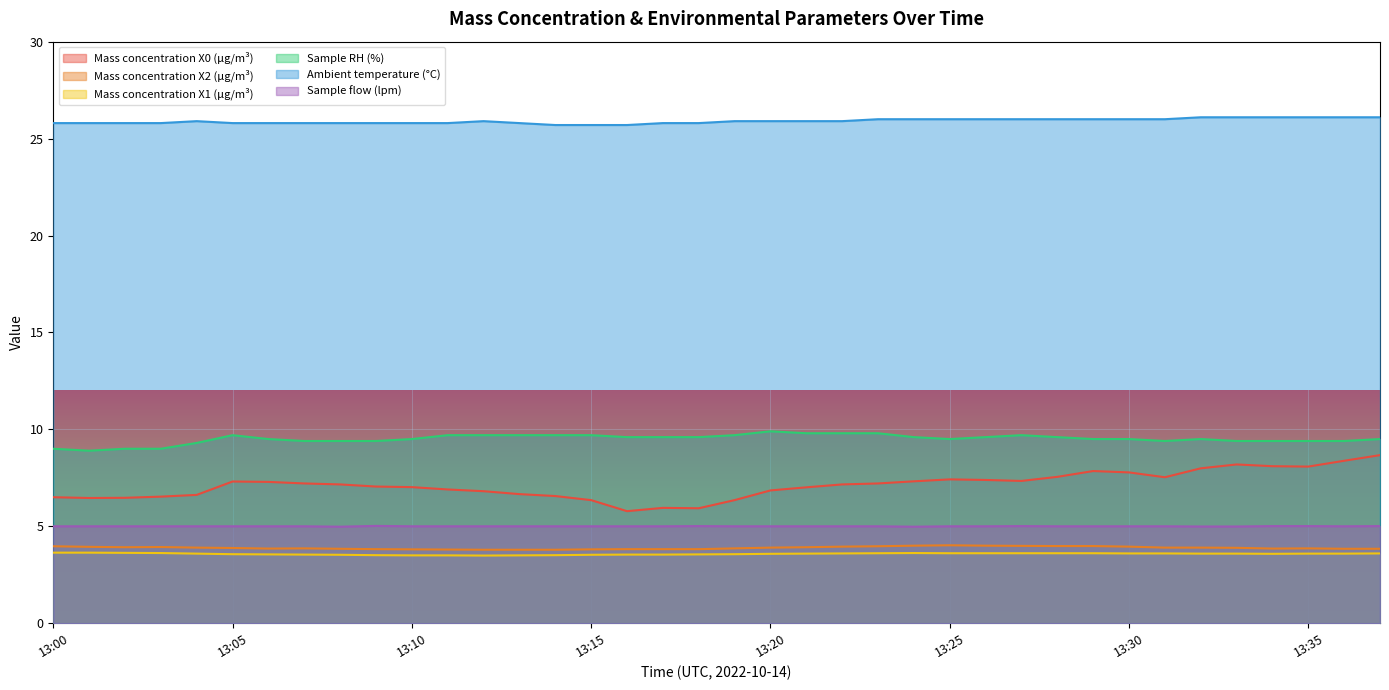

Reading left to right, extract all data points from this chart.

Mass concentration X0 (μg/m³): 13:00=6.5	13:01=6.5	13:02=6.5	13:03=6.5	13:04=6.6	13:05=7.3	13:06=7.3	13:07=7.2	13:08=7.2	13:09=7.0	13:10=7.0	13:11=6.9	13:12=6.8	13:13=6.7	13:14=6.6	13:15=6.3	13:16=5.8	13:17=6.0	13:18=5.9	13:19=6.3	13:20=6.8	13:21=7.0	13:22=7.2	13:23=7.2	13:24=7.3	13:25=7.4	13:26=7.4	13:27=7.3	13:28=7.5	13:29=7.8	13:30=7.8	13:31=7.5	13:32=8.0	13:33=8.2	13:34=8.1	13:35=8.1	13:36=8.4	13:37=8.7
Mass concentration X2 (μg/m³): 13:00=4.0	13:01=3.9	13:02=3.9	13:03=3.9	13:04=3.9	13:05=3.9	13:06=3.9	13:07=3.9	13:08=3.8	13:09=3.8	13:10=3.8	13:11=3.8	13:12=3.8	13:13=3.8	13:14=3.8	13:15=3.8	13:16=3.8	13:17=3.8	13:18=3.8	13:19=3.9	13:20=3.9	13:21=3.9	13:22=4.0	13:23=4.0	13:24=4.0	13:25=4.0	13:26=4.0	13:27=4.0	13:28=4.0	13:29=4.0	13:30=4.0	13:31=3.9	13:32=3.9	13:33=3.9	13:34=3.9	13:35=3.9	13:36=3.8	13:37=3.8
Mass concentration X1 (μg/m³): 13:00=3.6	13:01=3.6	13:02=3.6	13:03=3.6	13:04=3.6	13:05=3.6	13:06=3.5	13:07=3.5	13:08=3.5	13:09=3.5	13:10=3.5	13:11=3.5	13:12=3.5	13:13=3.5	13:14=3.5	13:15=3.5	13:16=3.5	13:17=3.5	13:18=3.5	13:19=3.6	13:20=3.6	13:21=3.6	13:22=3.6	13:23=3.6	13:24=3.6	13:25=3.6	13:26=3.6	13:27=3.6	13:28=3.6	13:29=3.6	13:30=3.6	13:31=3.6	13:32=3.6	13:33=3.6	13:34=3.6	13:35=3.6	13:36=3.6	13:37=3.6
Sample RH (%): 13:00=9.0	13:01=8.9	13:02=9.0	13:03=9.0	13:04=9.3	13:05=9.7	13:06=9.5	13:07=9.4	13:08=9.4	13:09=9.4	13:10=9.5	13:11=9.7	13:12=9.7	13:13=9.7	13:14=9.7	13:15=9.7	13:16=9.6	13:17=9.6	13:18=9.6	13:19=9.7	13:20=9.9	13:21=9.8	13:22=9.8	13:23=9.8	13:24=9.6	13:25=9.5	13:26=9.6	13:27=9.7	13:28=9.6	13:29=9.5	13:30=9.5	13:31=9.4	13:32=9.5	13:33=9.4	13:34=9.4	13:35=9.4	13:36=9.4	13:37=9.5
Ambient temperature (°C): 13:00=25.8	13:01=25.8	13:02=25.8	13:03=25.8	13:04=25.9	13:05=25.8	13:06=25.8	13:07=25.8	13:08=25.8	13:09=25.8	13:10=25.8	13:11=25.8	13:12=25.9	13:13=25.8	13:14=25.7	13:15=25.7	13:16=25.7	13:17=25.8	13:18=25.8	13:19=25.9	13:20=25.9	13:21=25.9	13:22=25.9	13:23=26.0	13:24=26.0	13:25=26.0	13:26=26.0	13:27=26.0	13:28=26.0	13:29=26.0	13:30=26.0	13:31=26.0	13:32=26.1	13:33=26.1	13:34=26.1	13:35=26.1	13:36=26.1	13:37=26.1
Sample flow (lpm): 13:00=5.0	13:01=5.0	13:02=5.0	13:03=5.0	13:04=5.0	13:05=5.0	13:06=5.0	13:07=5.0	13:08=5.0	13:09=5.0	13:10=5.0	13:11=5.0	13:12=5.0	13:13=5.0	13:14=5.0	13:15=5.0	13:16=5.0	13:17=5.0	13:18=5.0	13:19=5.0	13:20=5.0	13:21=5.0	13:22=5.0	13:23=5.0	13:24=5.0	13:25=5.0	13:26=5.0	13:27=5.0	13:28=5.0	13:29=5.0	13:30=5.0	13:31=5.0	13:32=5.0	13:33=5.0	13:34=5.0	13:35=5.0	13:36=5.0	13:37=5.0